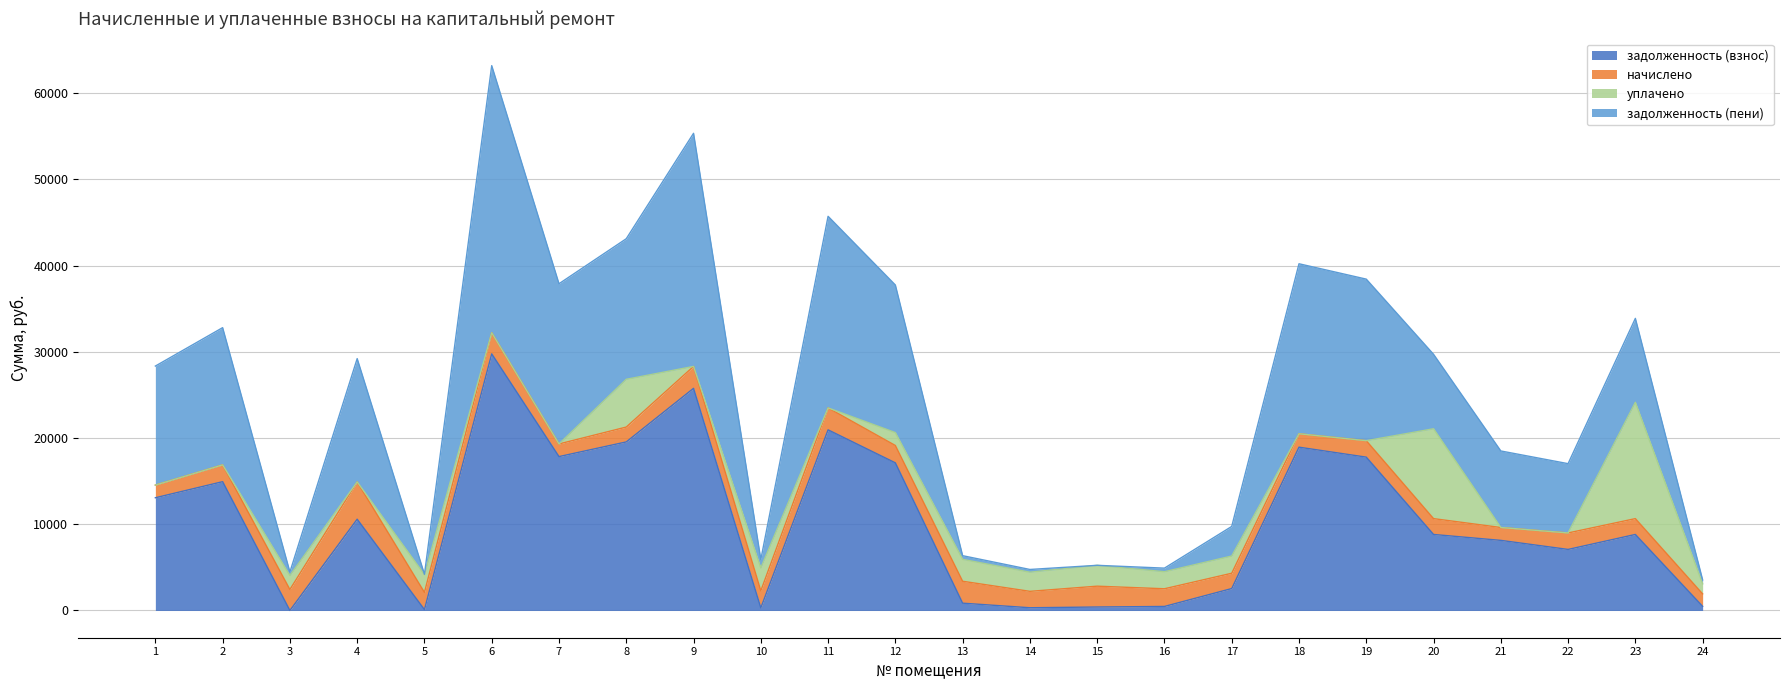

What is the total value across all series at 22?

17032.0